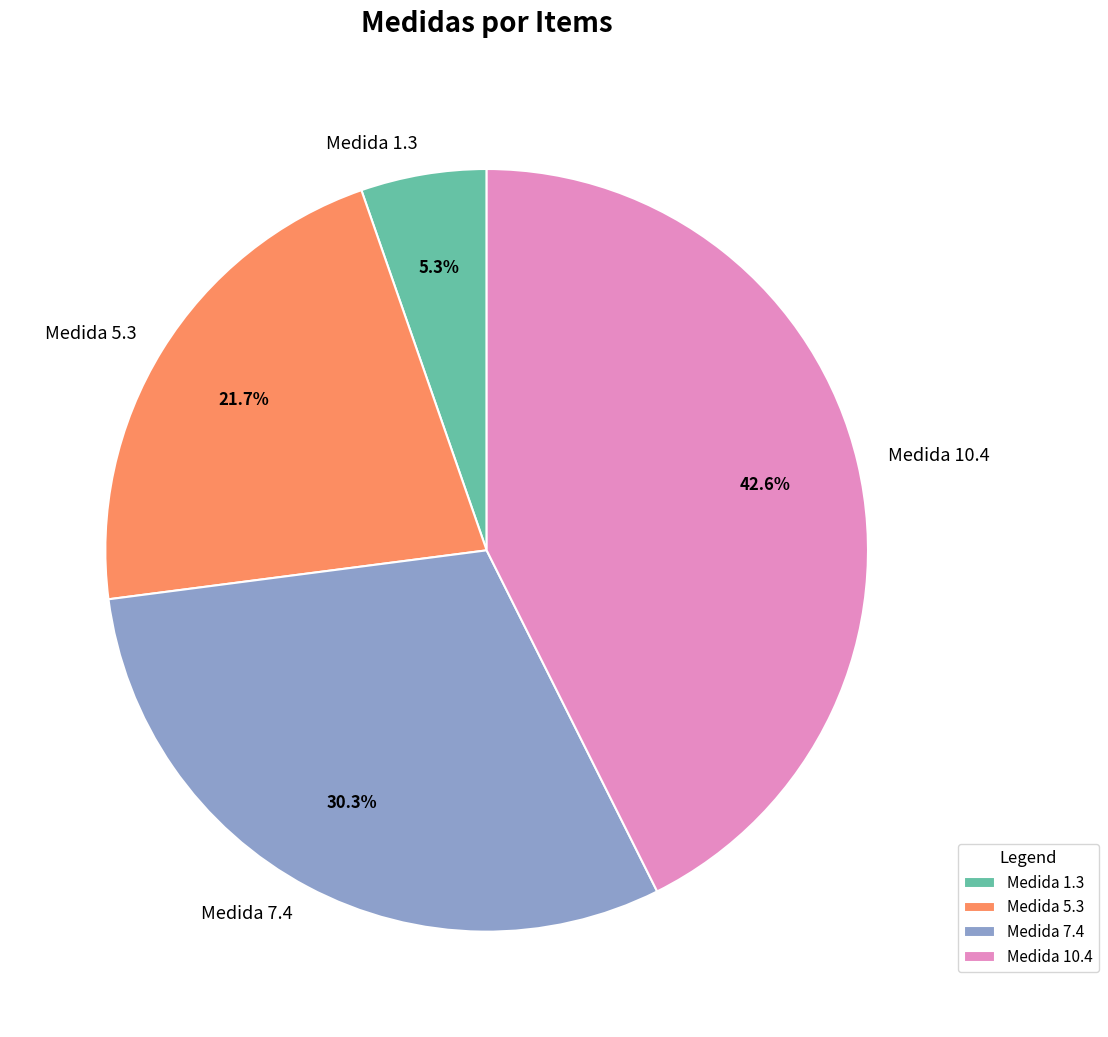

How many segments does this pie chart have?

4